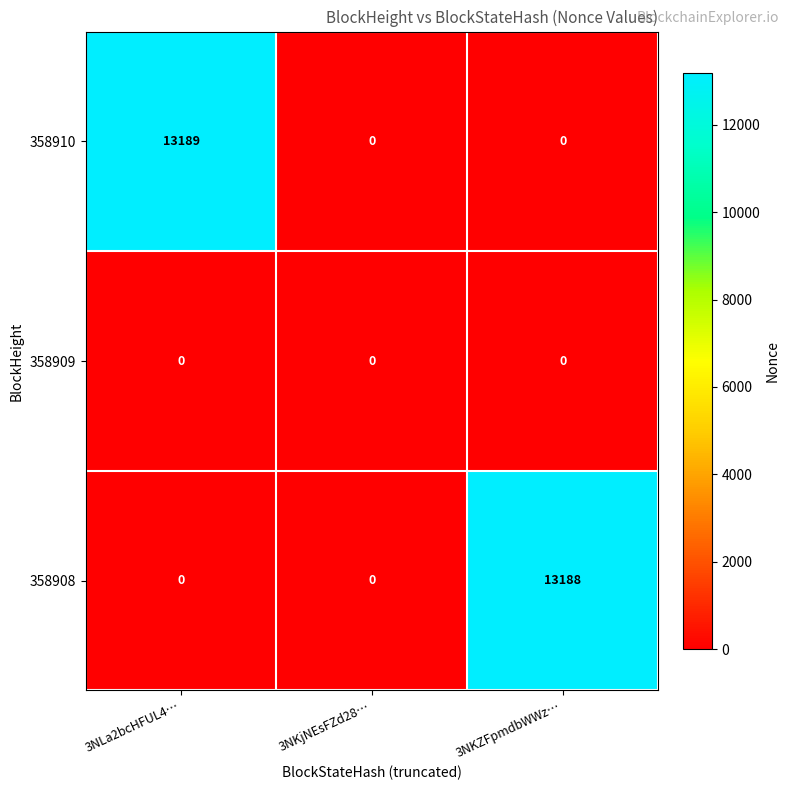

What is the difference between the highest and lowest values at 3NLa2bcHFUL4…?

13189